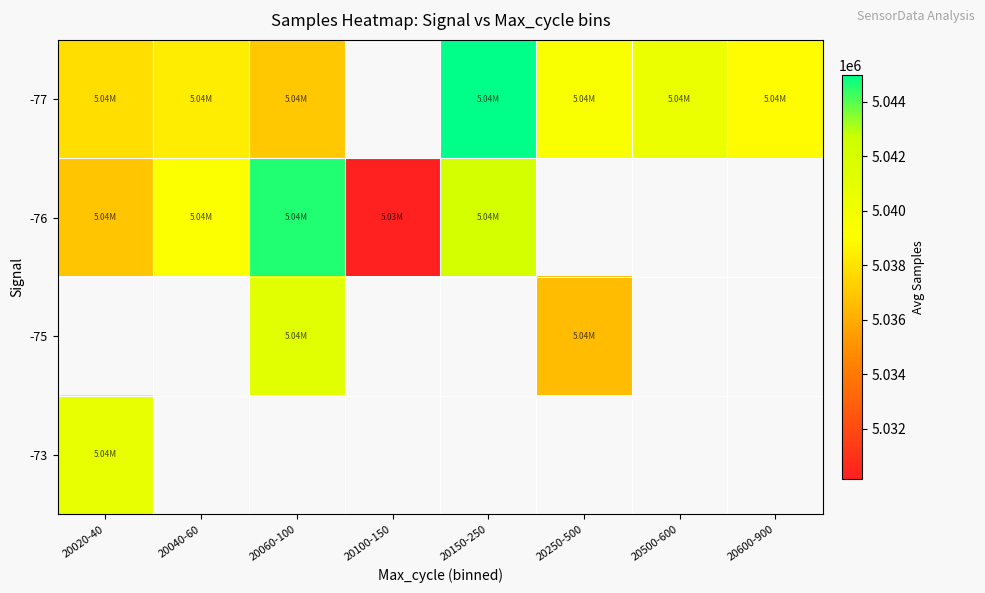

What is the minimum value shown in the chart?

5030167.5